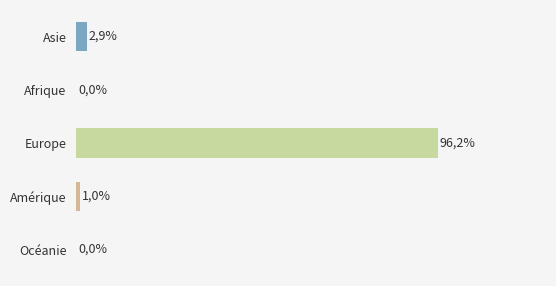

Are the bars horizontal?

Yes